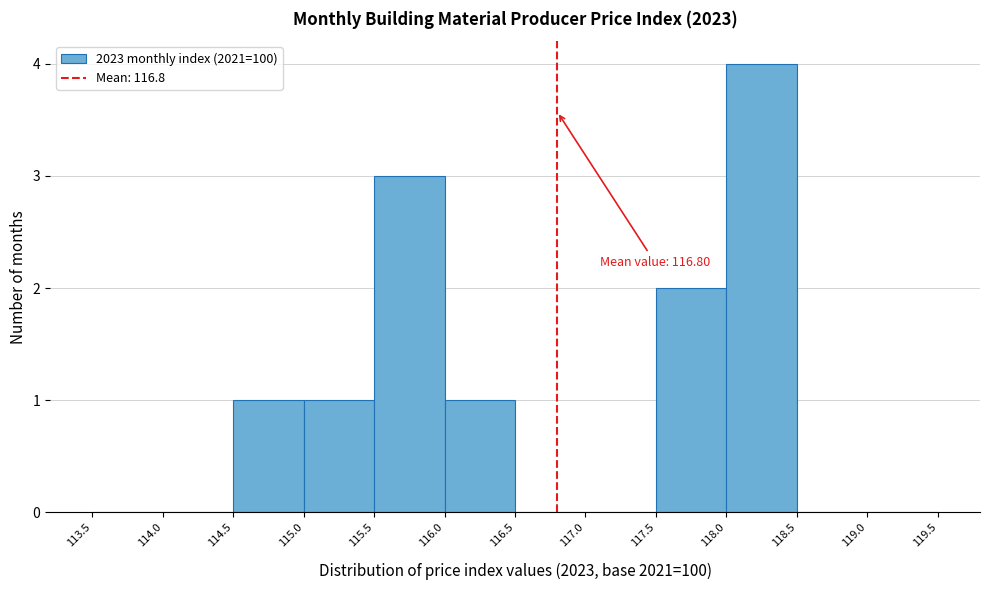

Which range on the x-axis has the tallest bar?

118.0 to 118.5